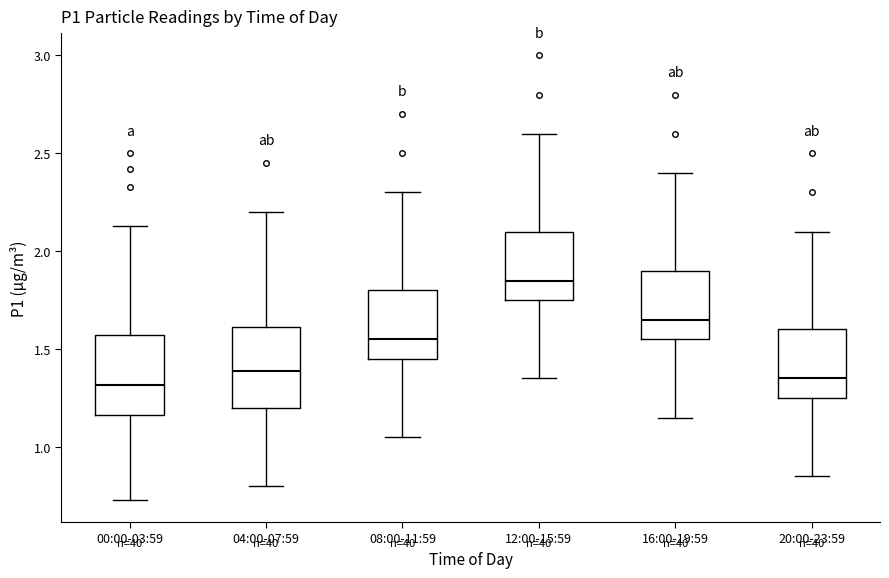

Where does the median line of the box for 20:00-23:59 sit on the y-axis? The values are not printed on the chart, so give them approximately, as read against the axis.

1.35